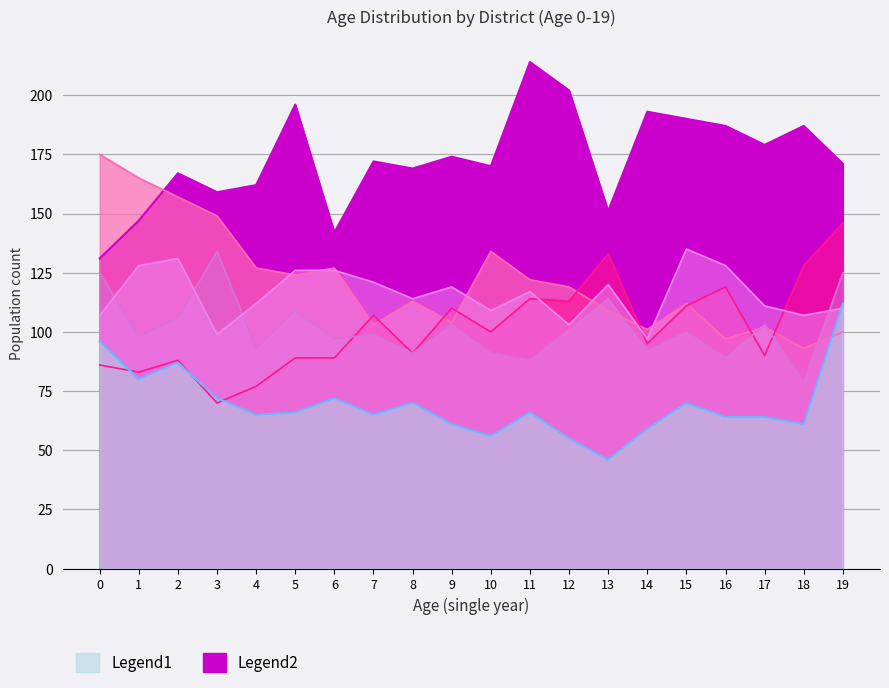

True or false: 香椎 総数 and 多々良 総数 cross at least once.

True